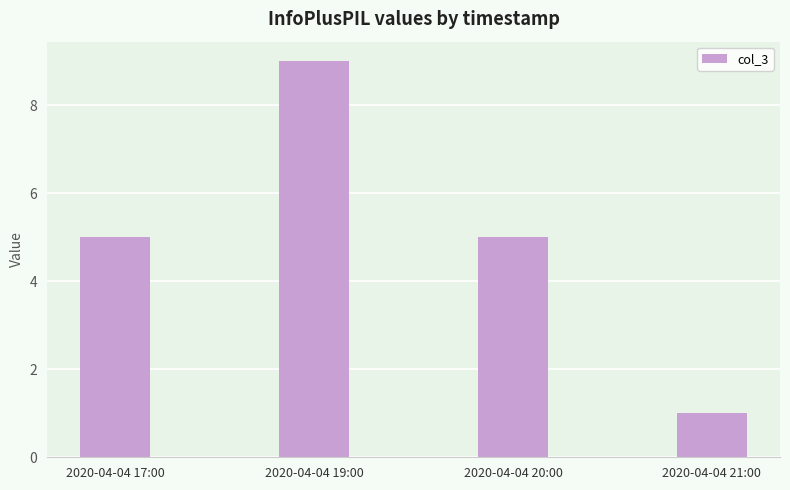

Which has a higher value, 2020-04-04 17:00 or 2020-04-04 21:00?

2020-04-04 17:00